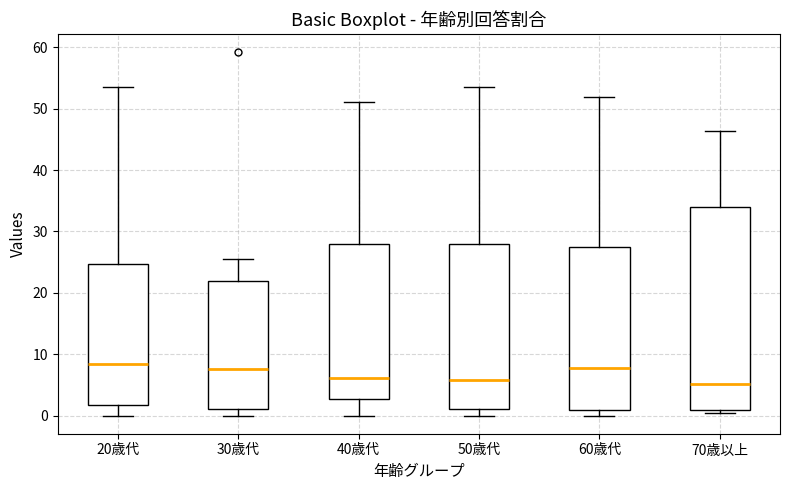

Comparing the boxes themselves (not the whiskers), which one is the tallest?

70歳以上